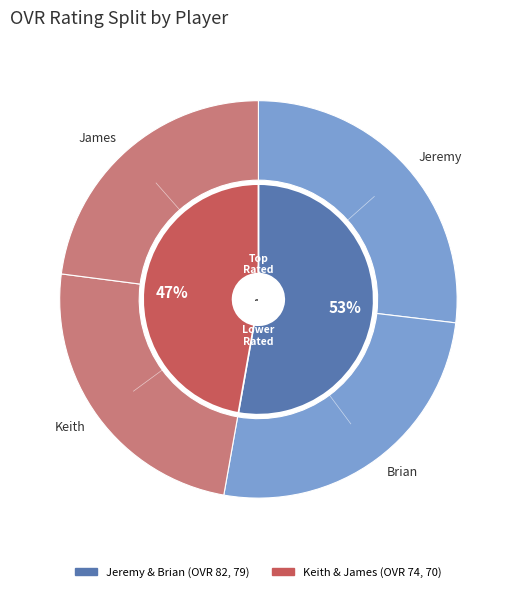

Between Keith and Brian, which is larger?

Brian